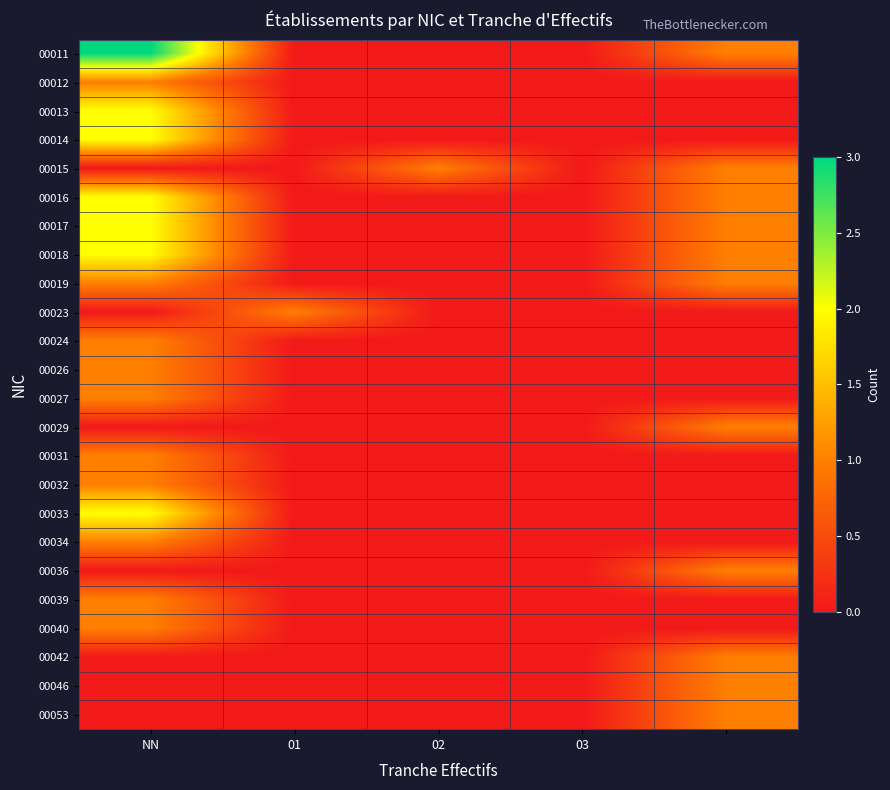

How many distinct data groups are displayed?

24